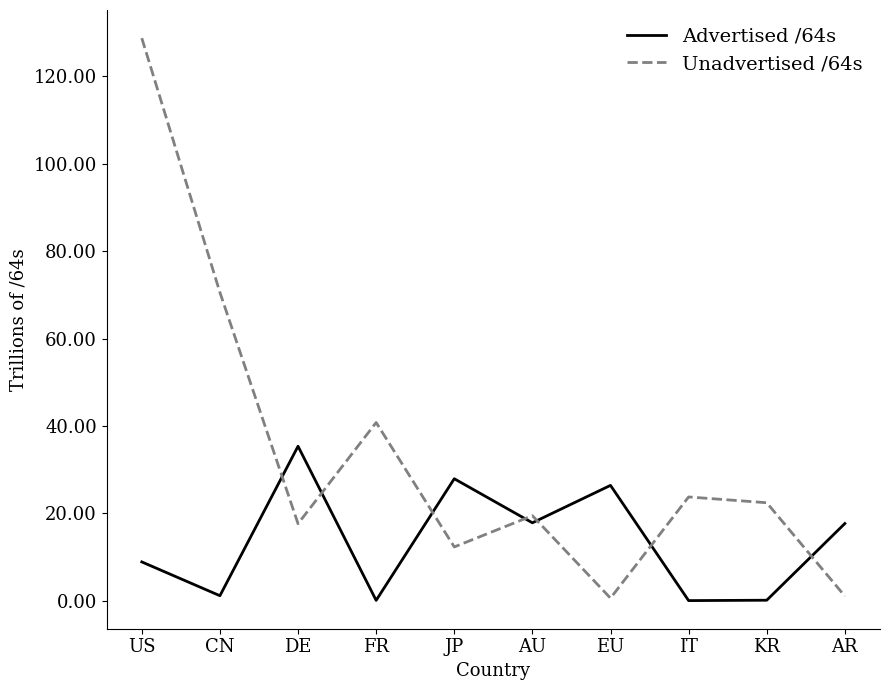

What are all the series names shown in the legend?

Advertised /64s, Unadvertised /64s